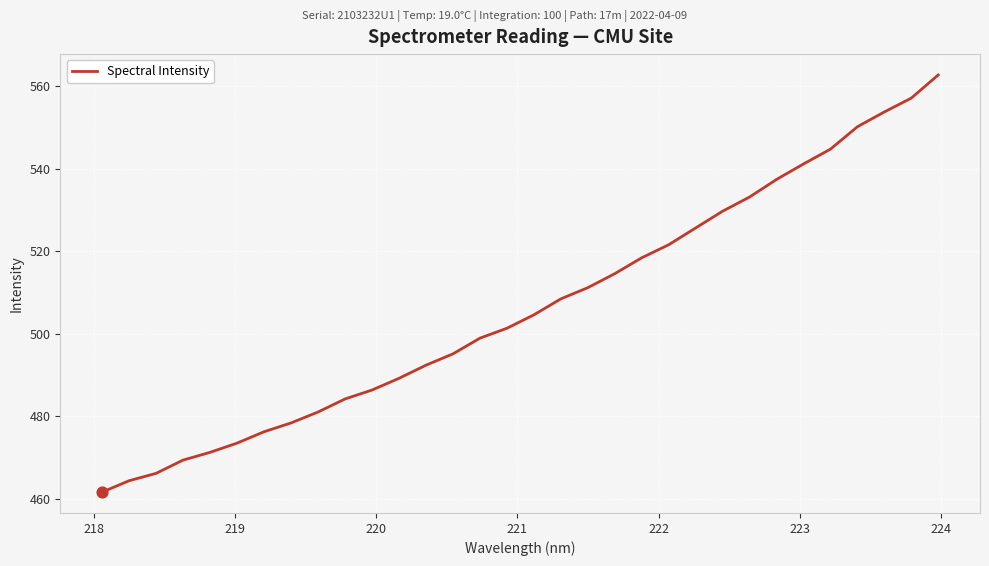

What is the difference between the maximum and minimum values?

101.1